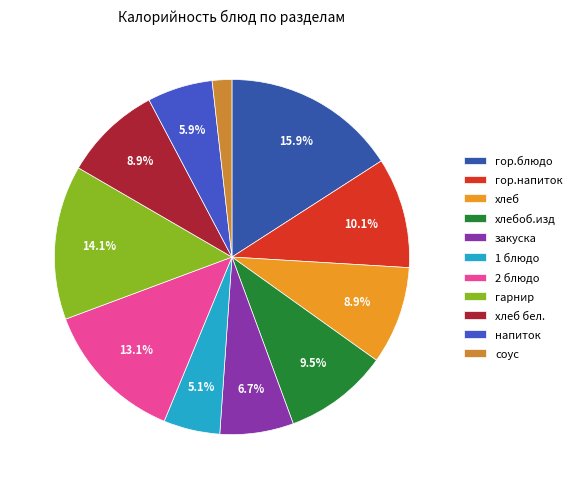

How many slices are in this pie chart?

11